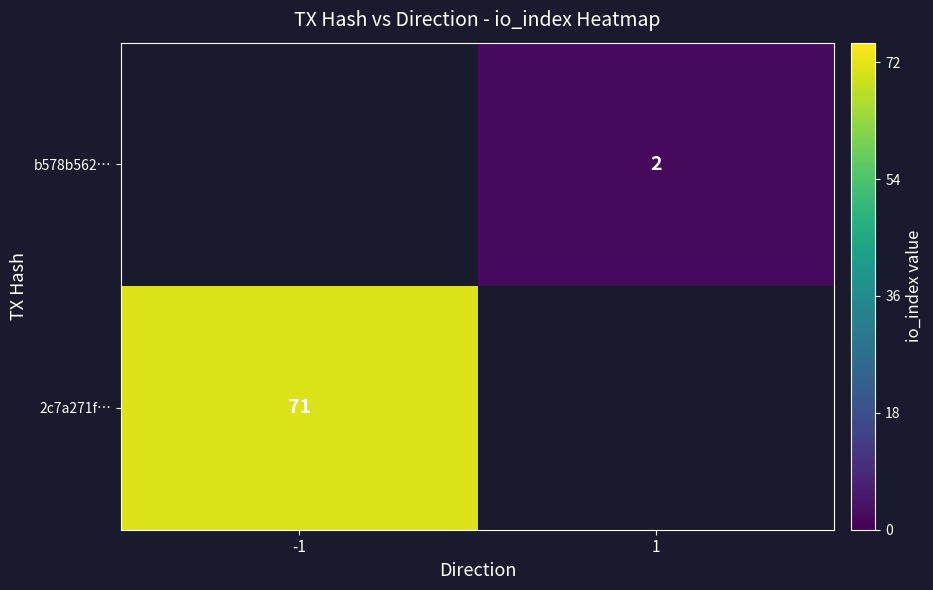

Is it true that 2c7a271f… equals 71 at -1?

True